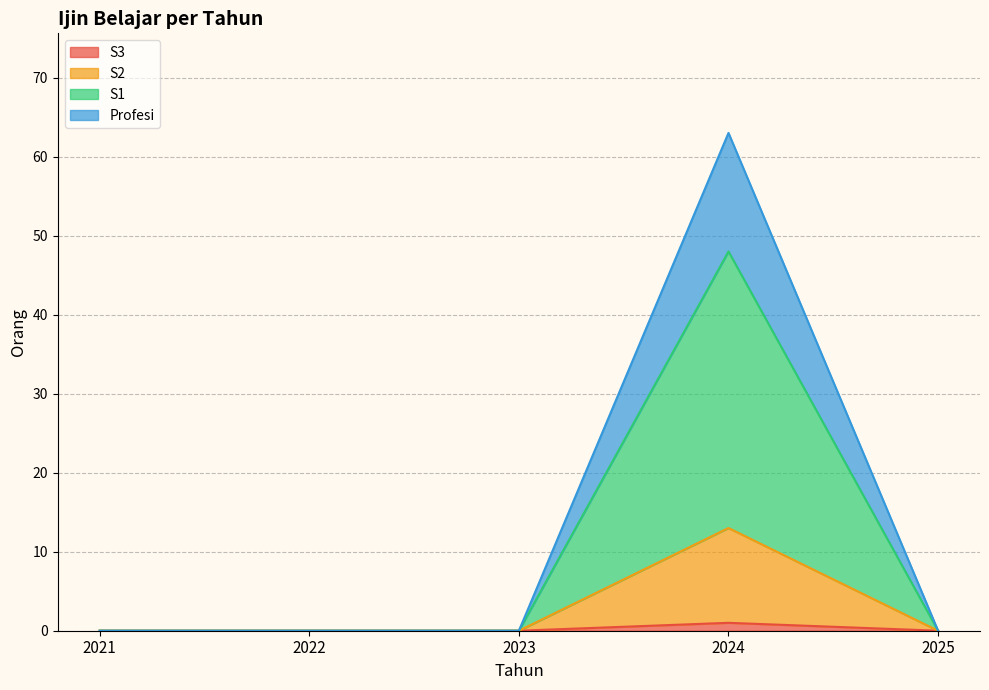

Where is the first local maximum for Profesi?

2024